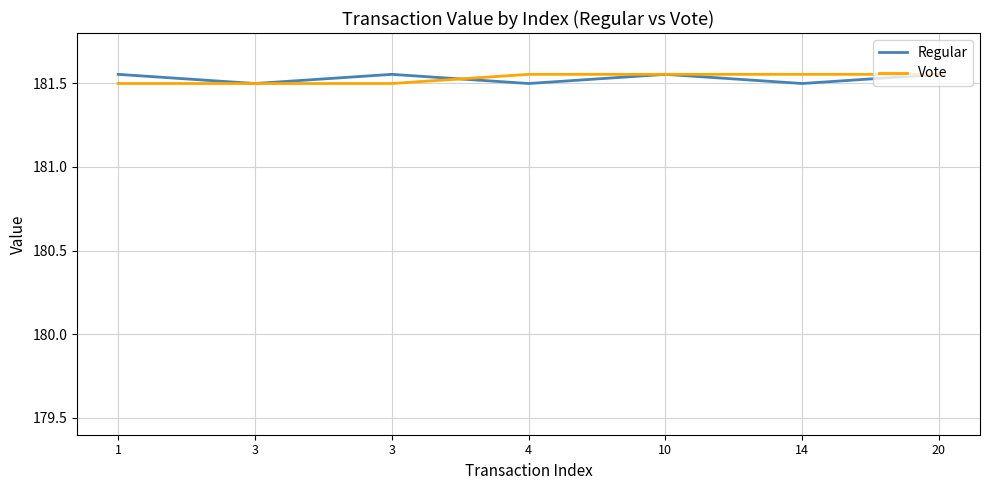

Reading left to right, extract all data points from this chart.

Regular: 181.6	181.5	181.6	181.5	181.6	181.5	181.6
Vote: 181.5	181.5	181.5	181.6	181.6	181.6	181.6